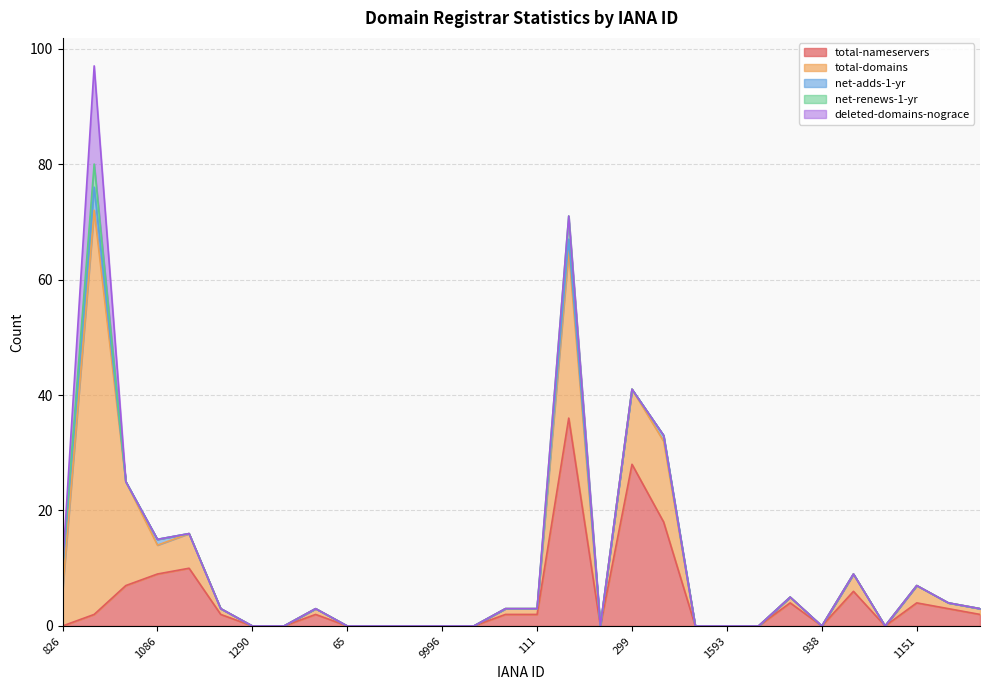

Which series has the widest spread of values?

total-domains